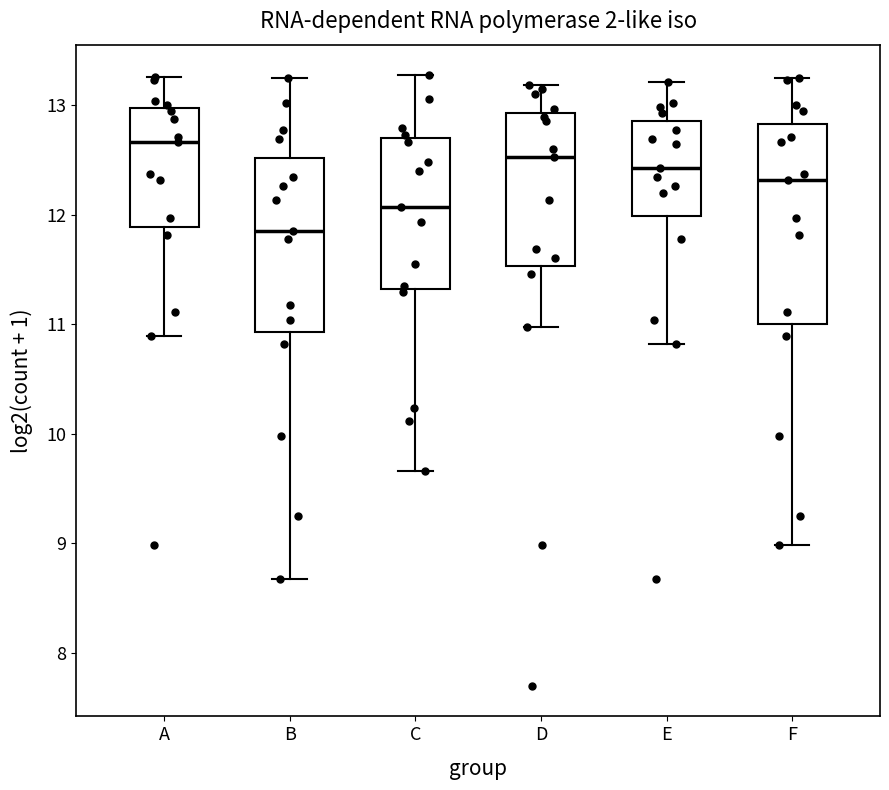

Reading left to right, transcribe this box plot: for each box, give where its median line is, the range the box spans, and where its two whiskers end, as read against the y-axis. The values are not printed on the chart, so give them approximately, as read against the axis.

A: median 12.7, box 11.9 to 13.0, whiskers 10.9 to 13.3
B: median 11.9, box 10.9 to 12.5, whiskers 8.7 to 13.2
C: median 12.1, box 11.3 to 12.7, whiskers 9.7 to 13.3
D: median 12.5, box 11.5 to 12.9, whiskers 11.0 to 13.2
E: median 12.4, box 12.0 to 12.9, whiskers 10.8 to 13.2
F: median 12.3, box 11.0 to 12.8, whiskers 9.0 to 13.2